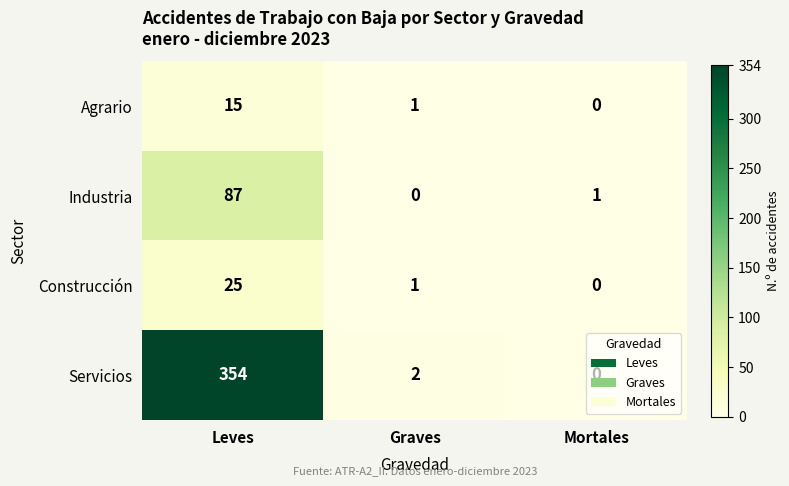

At which category is the sum across all series the highest?

Leves